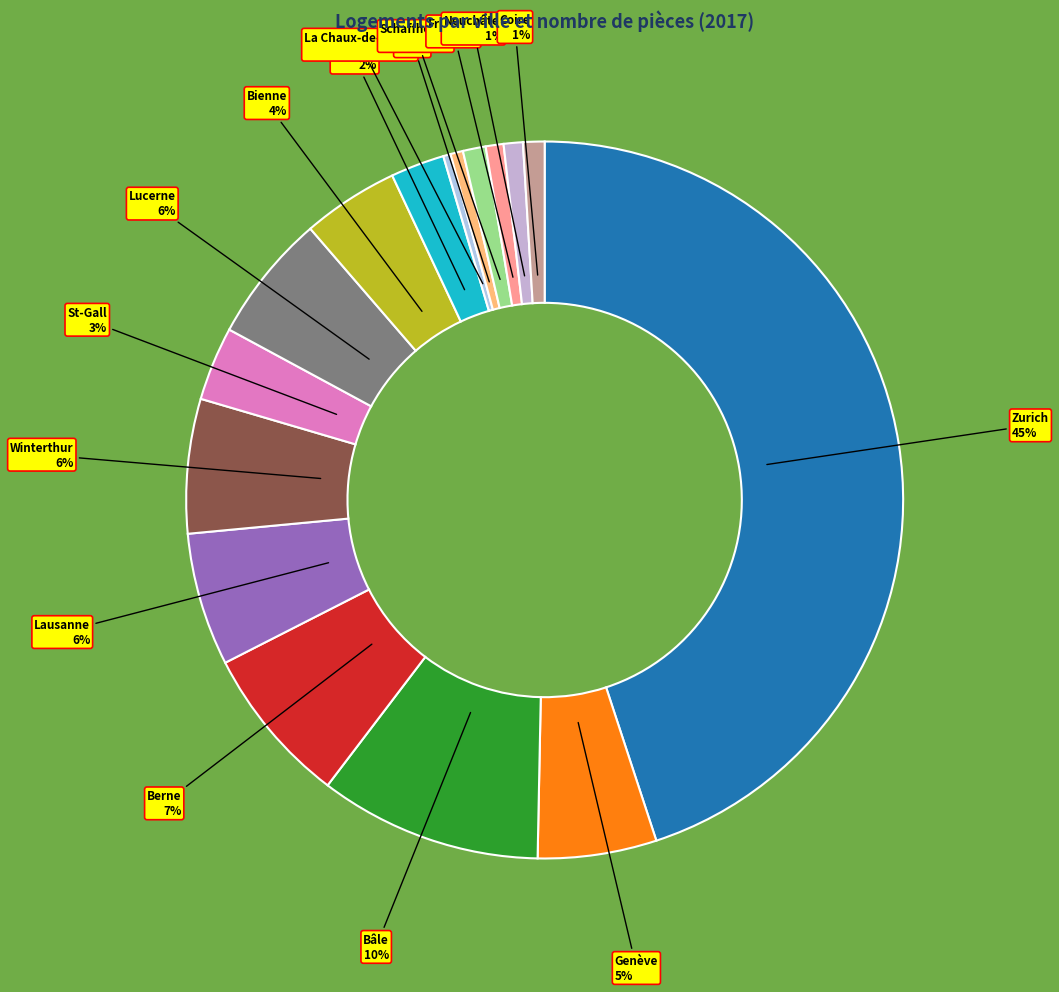

How many segments does this pie chart have?

16